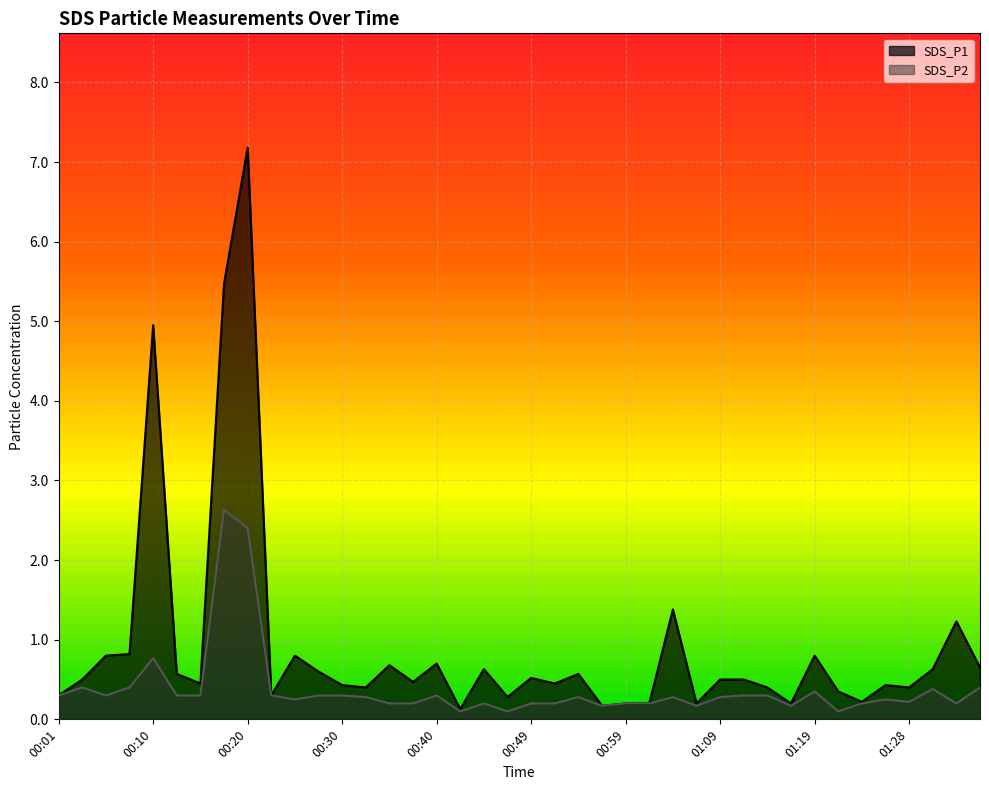

Does the chart display data point markers on the line(s)?

No